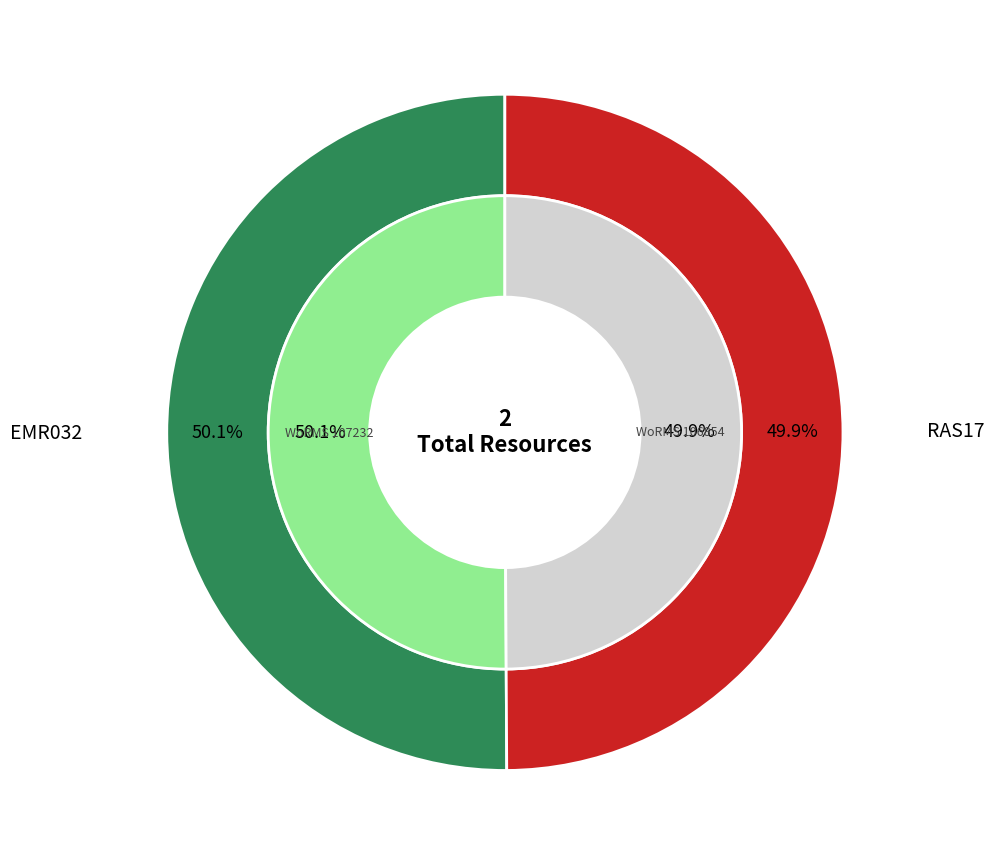

Which slice is the smallest?

RAS17